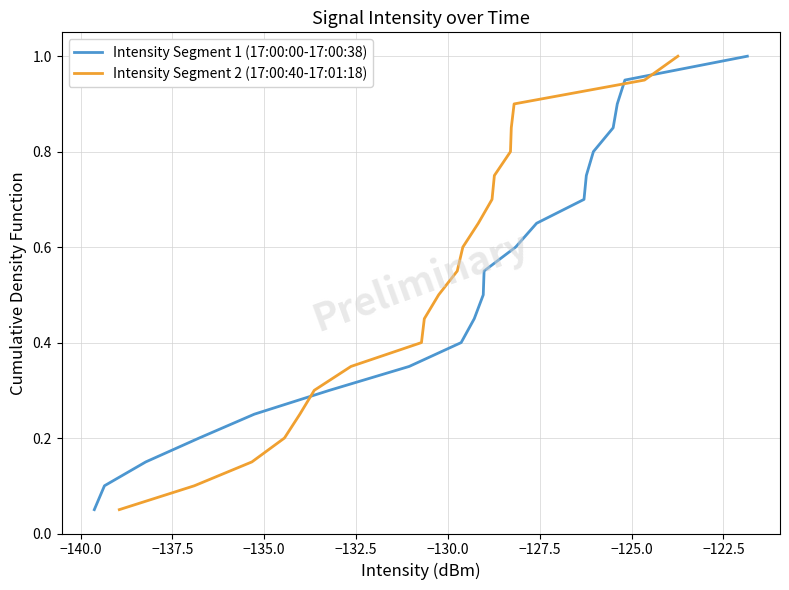

Is the value of Intensity Segment 2 (17:00:40-17:01:18) at 18 greater than the value of Intensity Segment 1 (17:00:00-17:00:38) at 19?

No